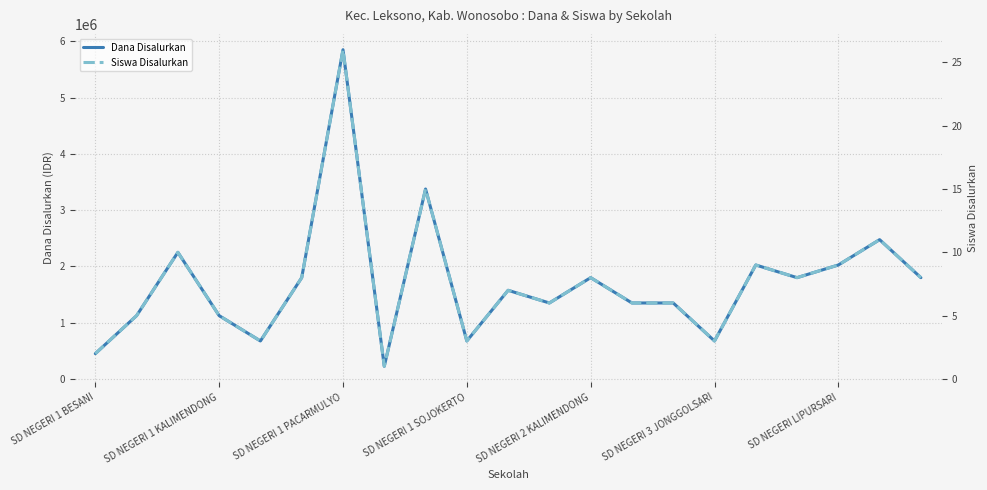

Reading right to left, what are all the values shown in this chart?

Dana Disalurkan: 1800000	2475000	2025000	1800000	2025000	675000	1350000	1350000	1800000	1350000	1575000	675000	3375000	225000	5850000	1800000	675000	1125000	2250000	1125000	450000
Siswa Disalurkan: 8	11	9	8	9	3	6	6	8	6	7	3	15	1	26	8	3	5	10	5	2